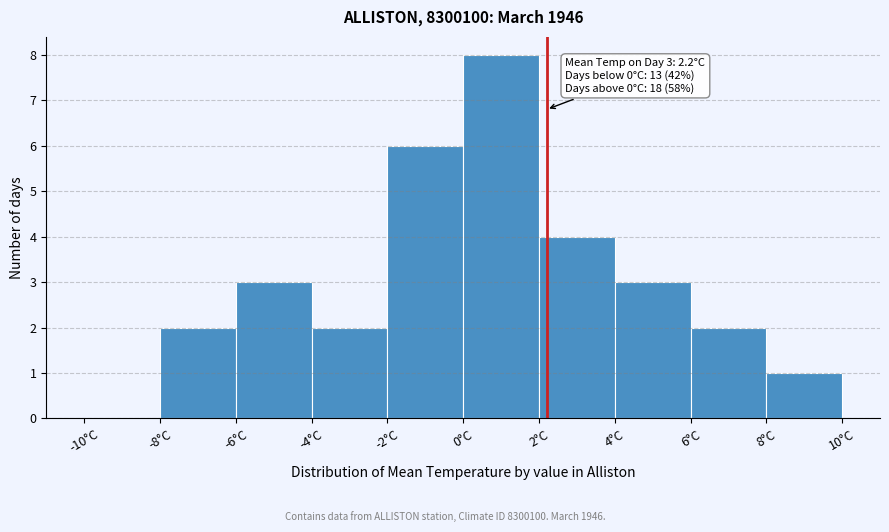

Which range on the x-axis has the tallest bar?

0 to 2